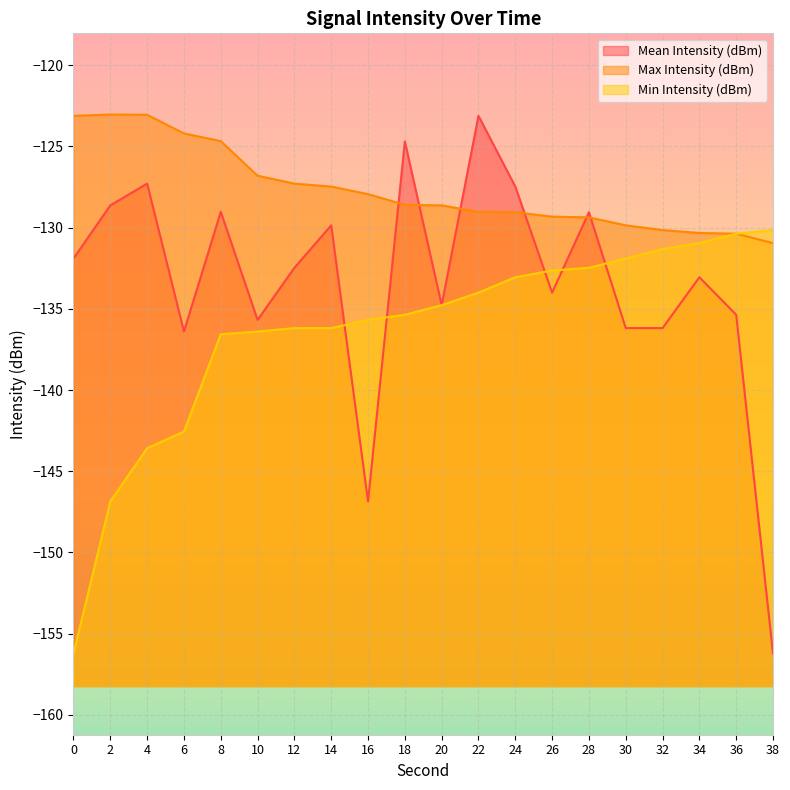

Which series ends up on top after the final intersection of Mean Intensity (dBm) and Min Intensity (dBm)?

Min Intensity (dBm)